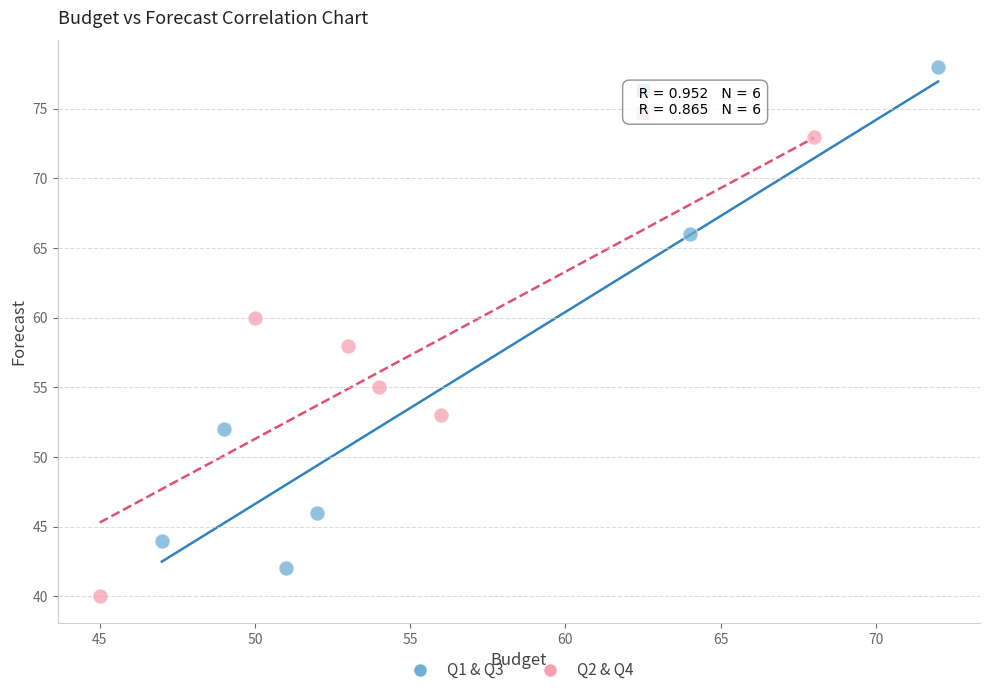

What are all the series names shown in the legend?

Q1 & Q3, Q2 & Q4